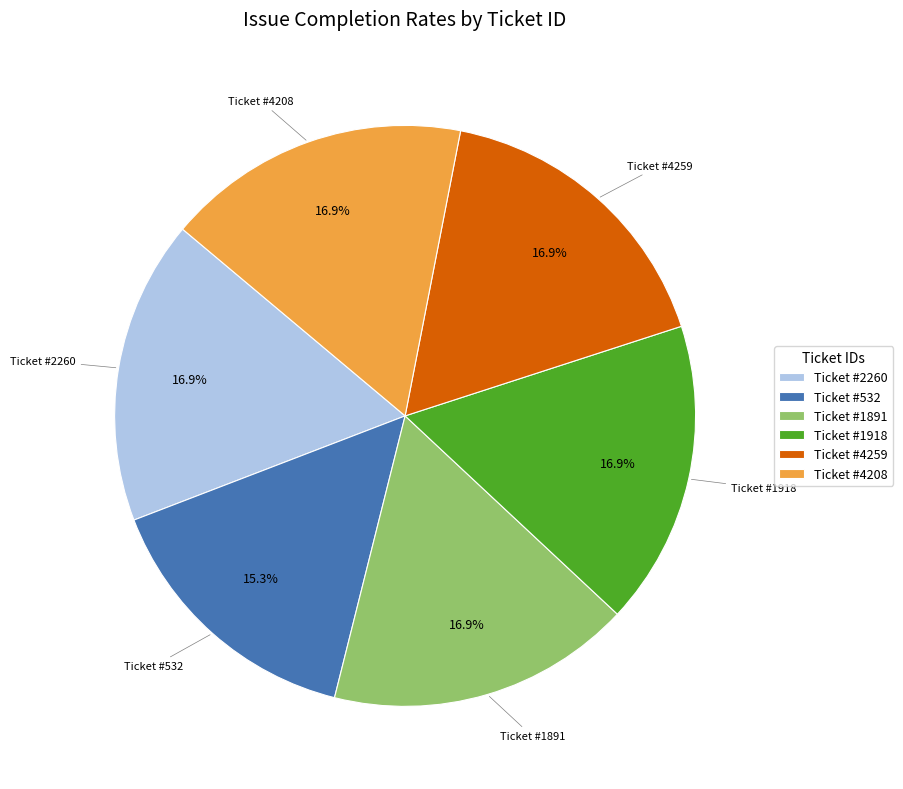

Combined, do Ticket #2260 and Ticket #1891 account for over 50%?

No